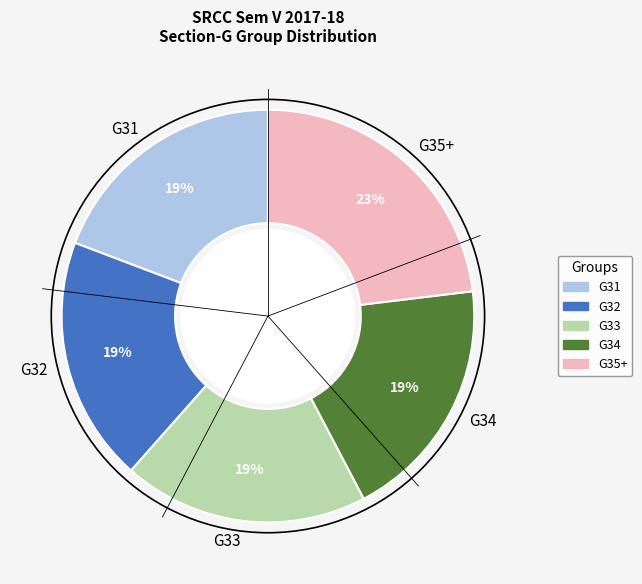

Do G34 and G31 together represent more than half of the pie?

No